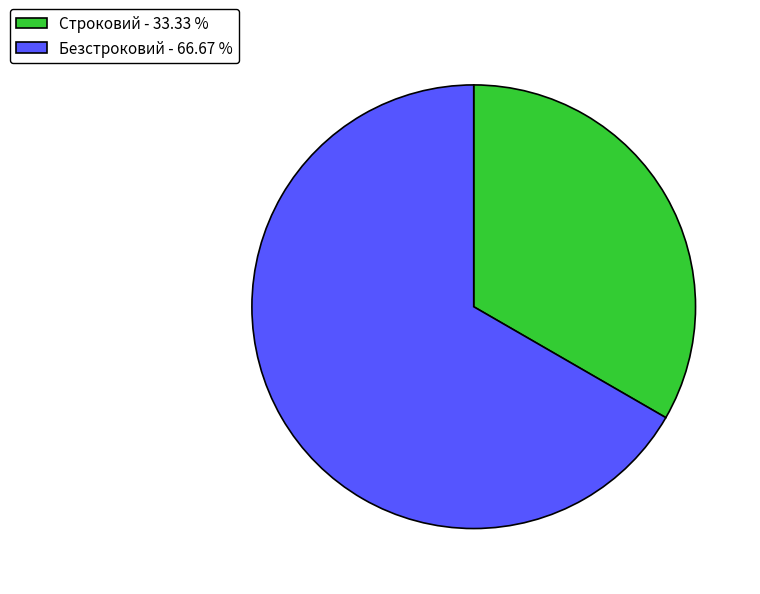

Rank the categories by value from lowest to highest.

Строковий, Безстроковий